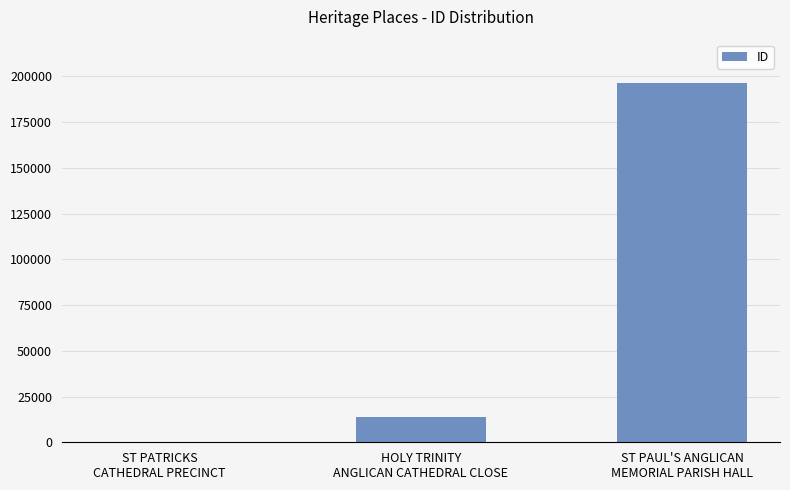

Is it true that the value at ST PATRICKS
CATHEDRAL PRECINCT is 355?

True